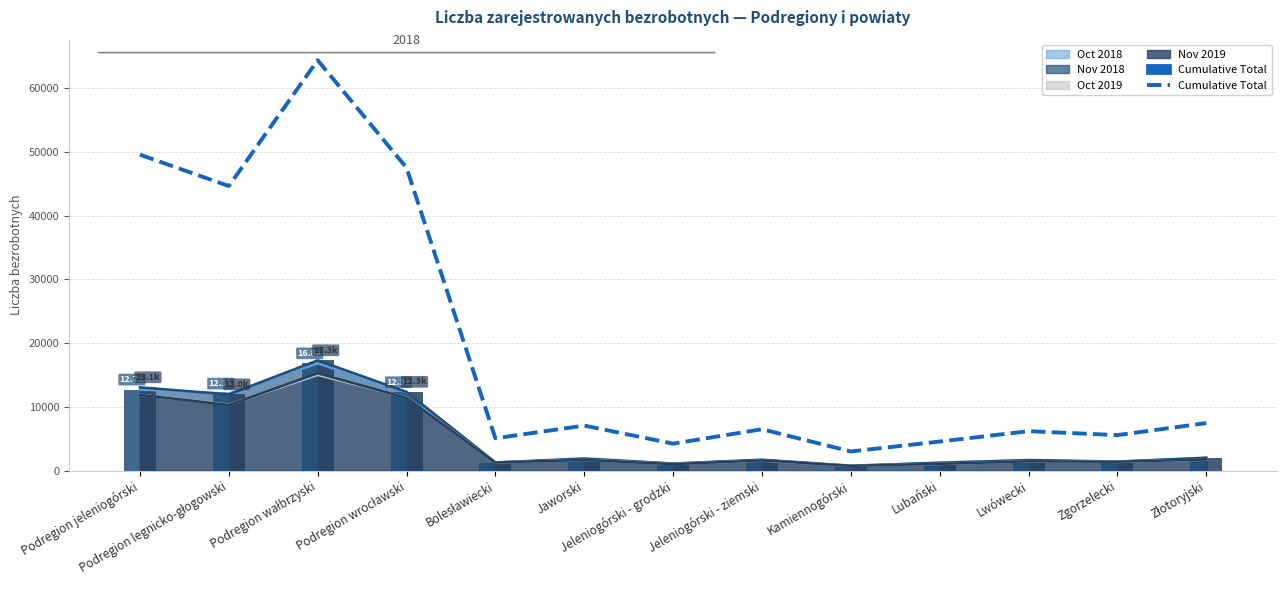

What is the value of the Bar: Oct 2018 bar at the 7th from the left?

1074